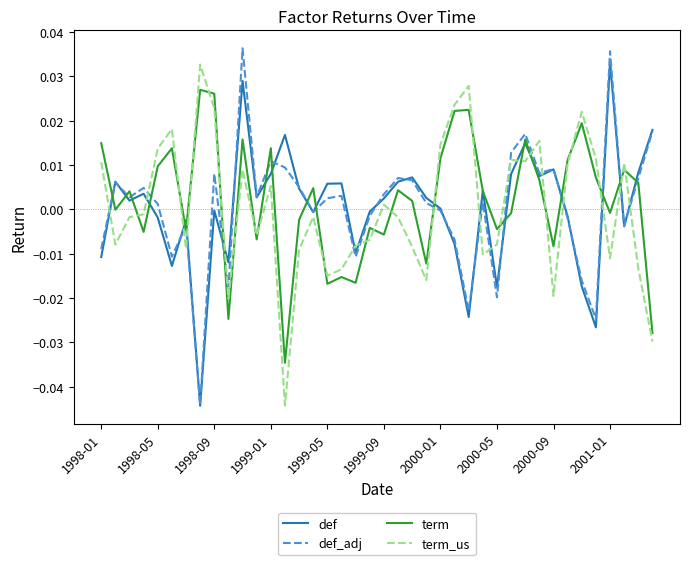

How many series are shown in this chart?

4